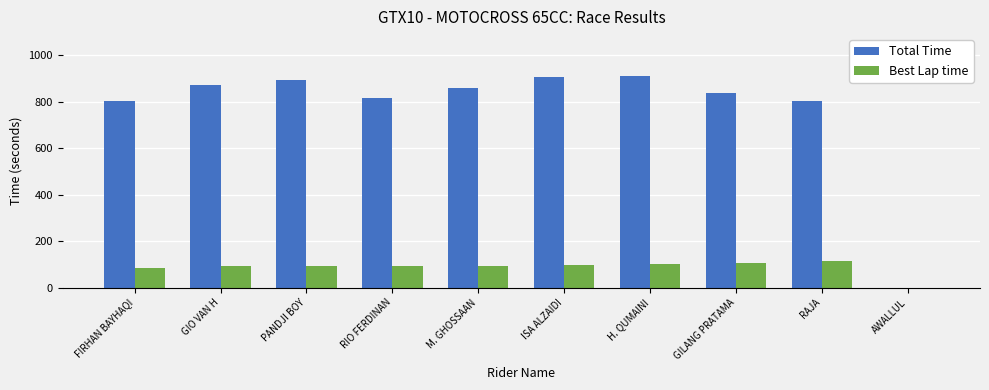

The Total Time series shows 805.1 at FIRHAN BAYHAQI. True or false?

True